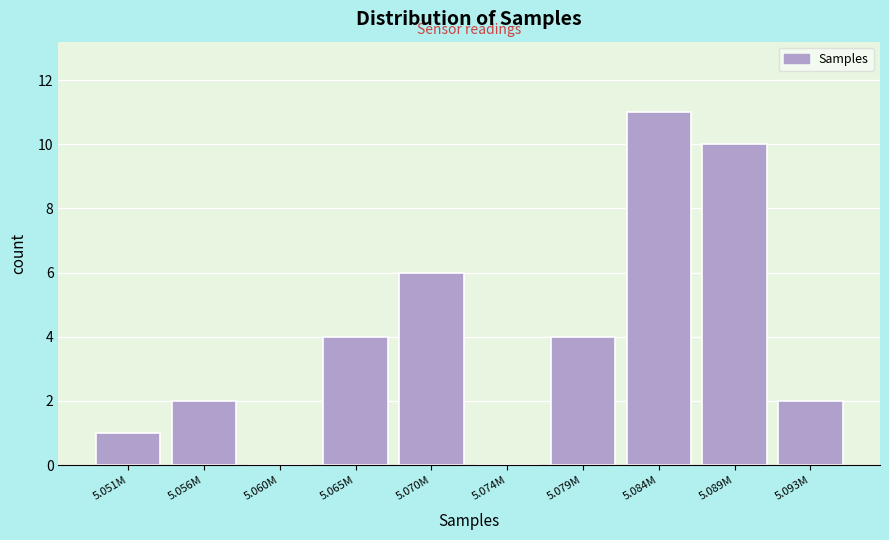

Reading left to right, extract all data points from this chart.

5.051M=1	5.056M=2	5.060M=0	5.065M=4	5.070M=6	5.074M=0	5.079M=4	5.084M=11	5.089M=10	5.093M=2